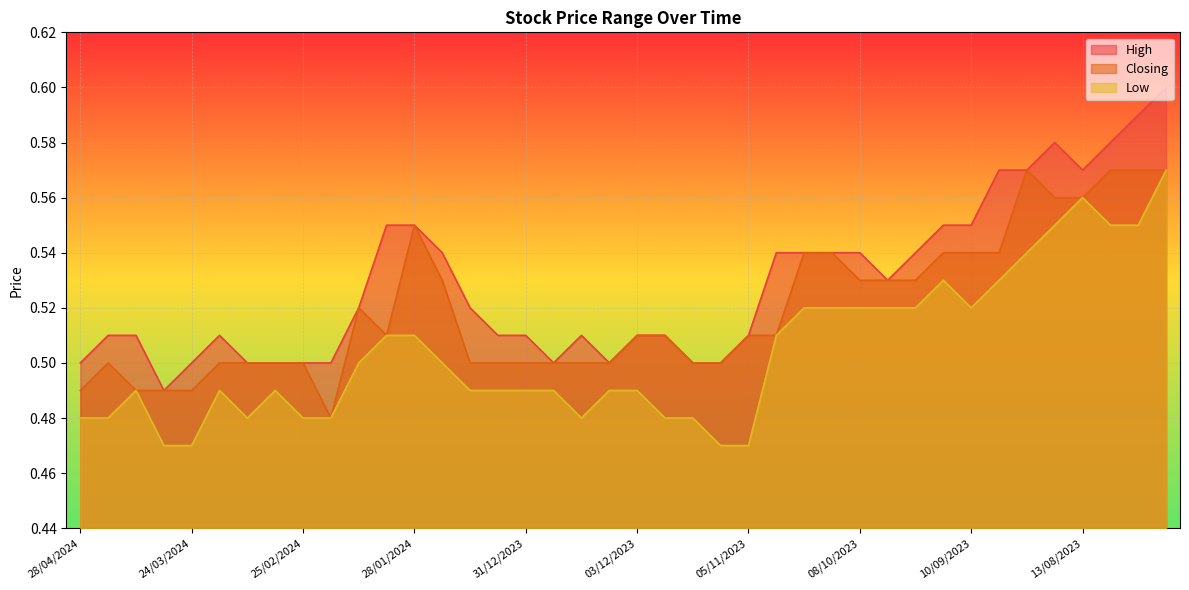

How many data points does each series have?

40